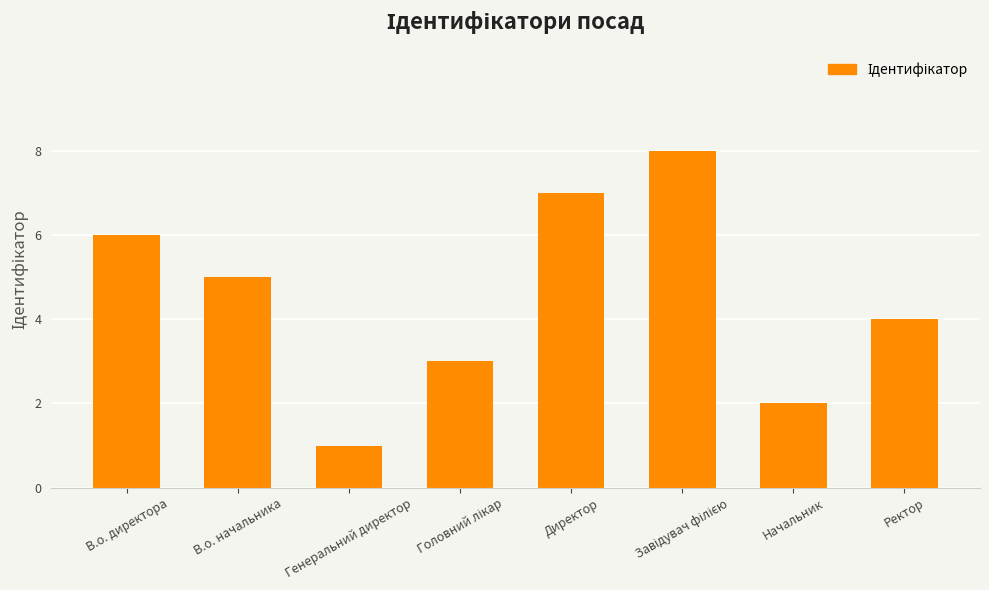

Does the chart contain stacked bars?

No